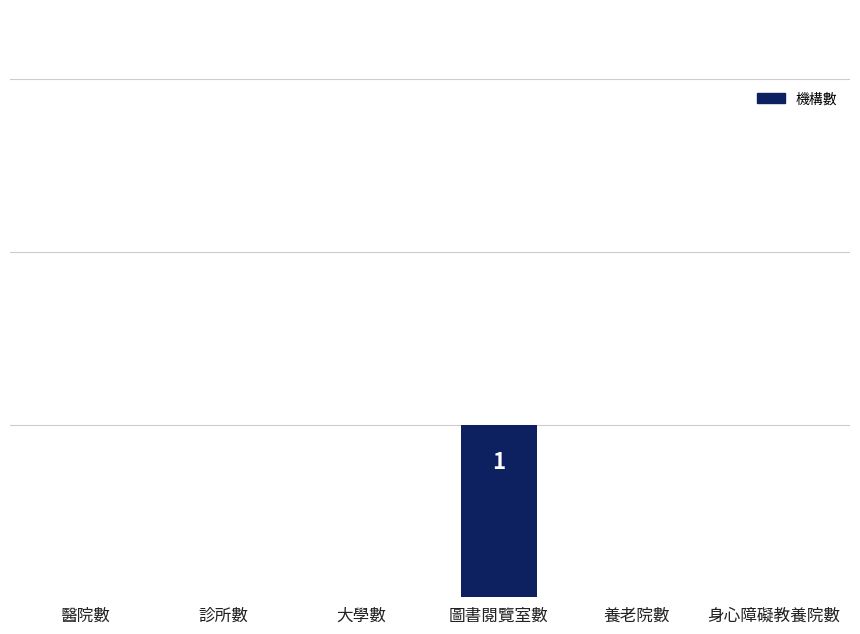

Are the bars horizontal?

No